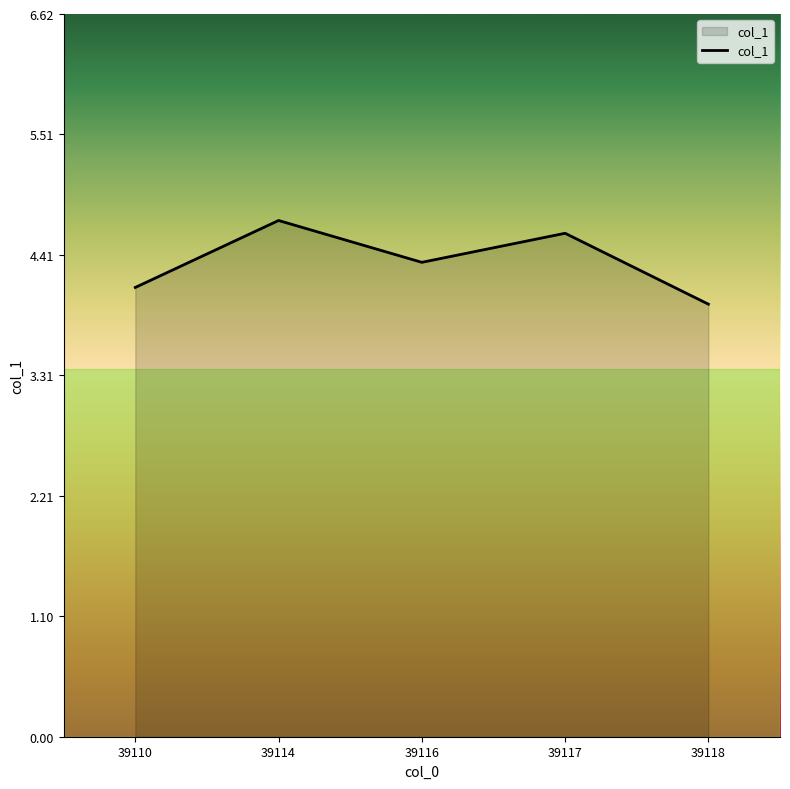

How many distinct data groups are displayed?

1